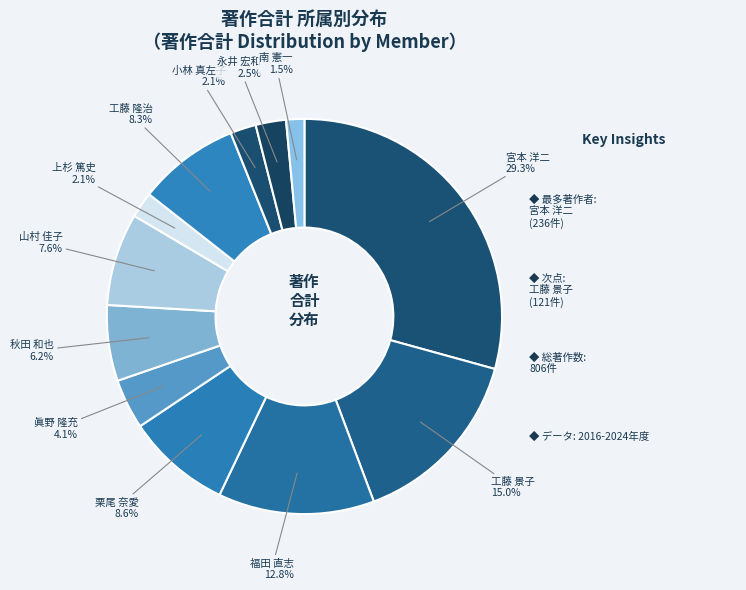

True or false: 秋田 和也 accounts for 18% of the total.

False